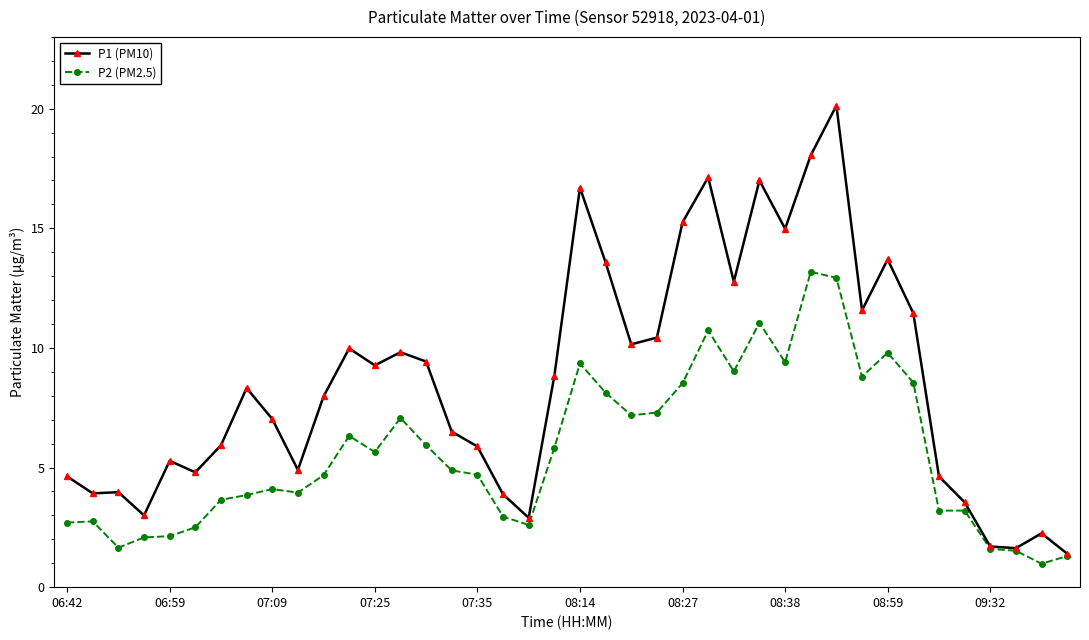

What is the highest value of the P1 (PM10) series?

20.1